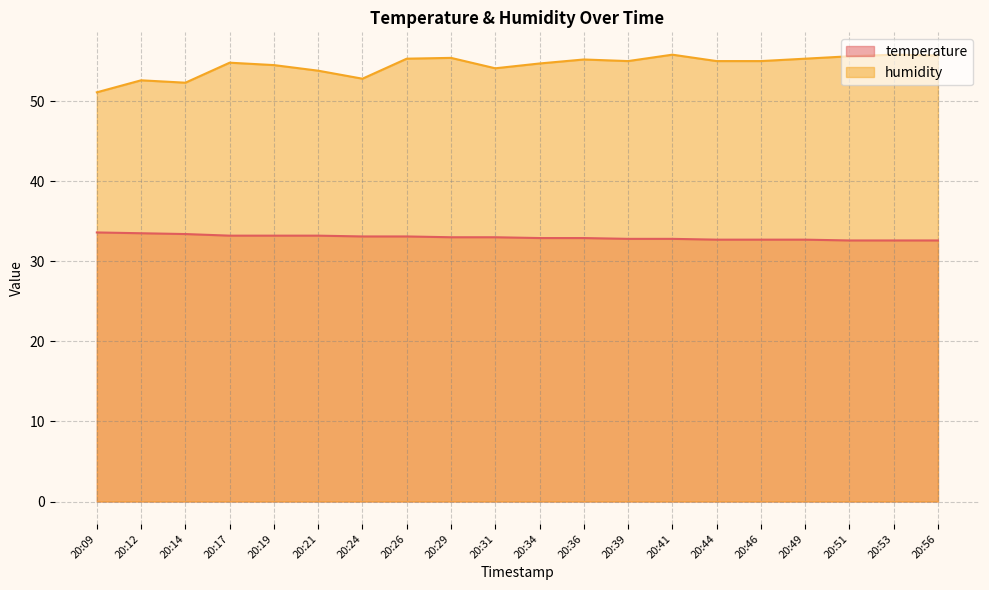

True or false: temperature has more than 2 interior local peaks.

False